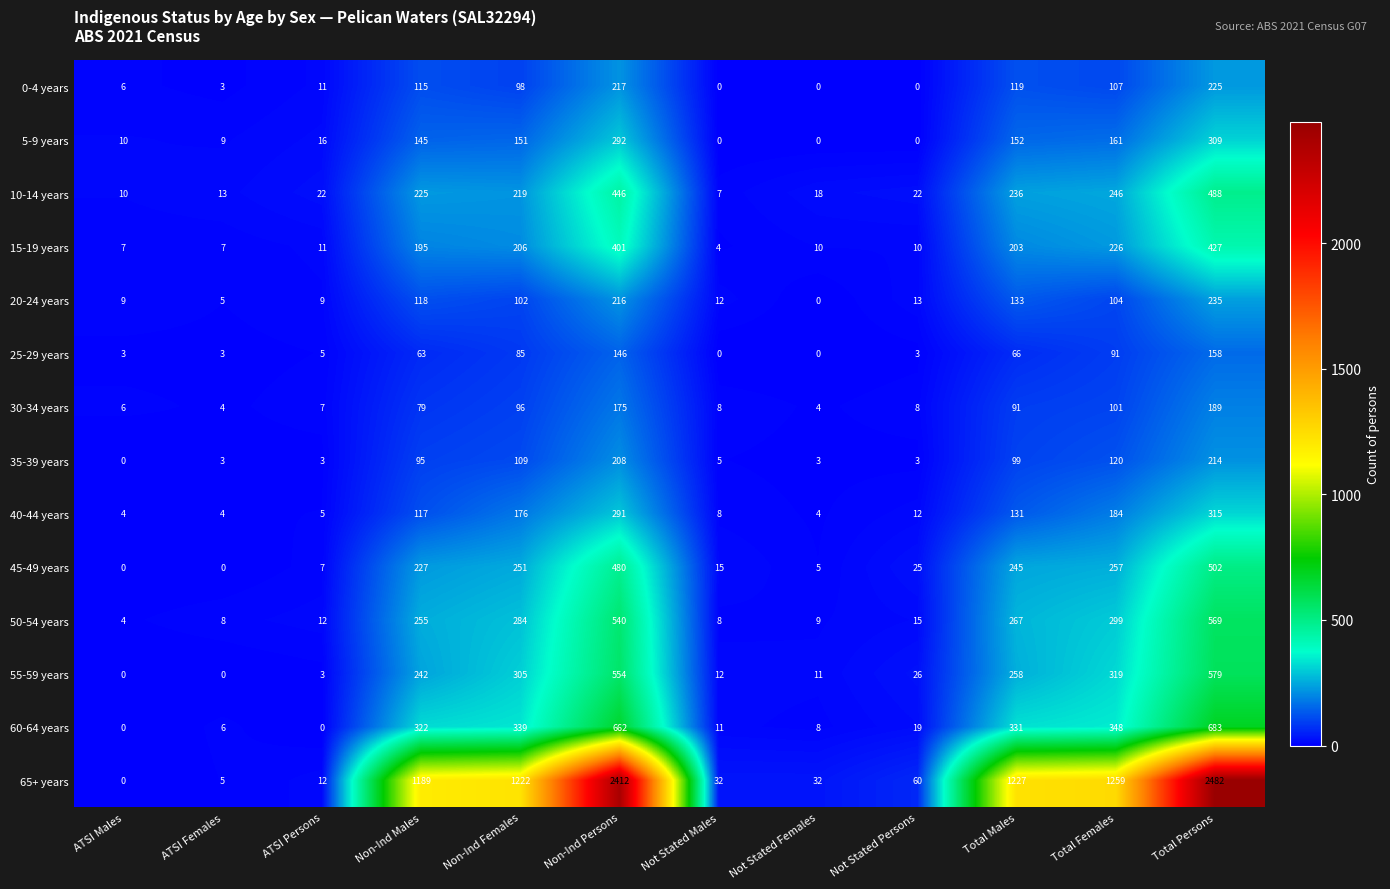

Rank the series at Total Females from highest to lowest value.

65+ years, 60-64 years, 55-59 years, 50-54 years, 45-49 years, 10-14 years, 15-19 years, 40-44 years, 5-9 years, 35-39 years, 0-4 years, 20-24 years, 30-34 years, 25-29 years